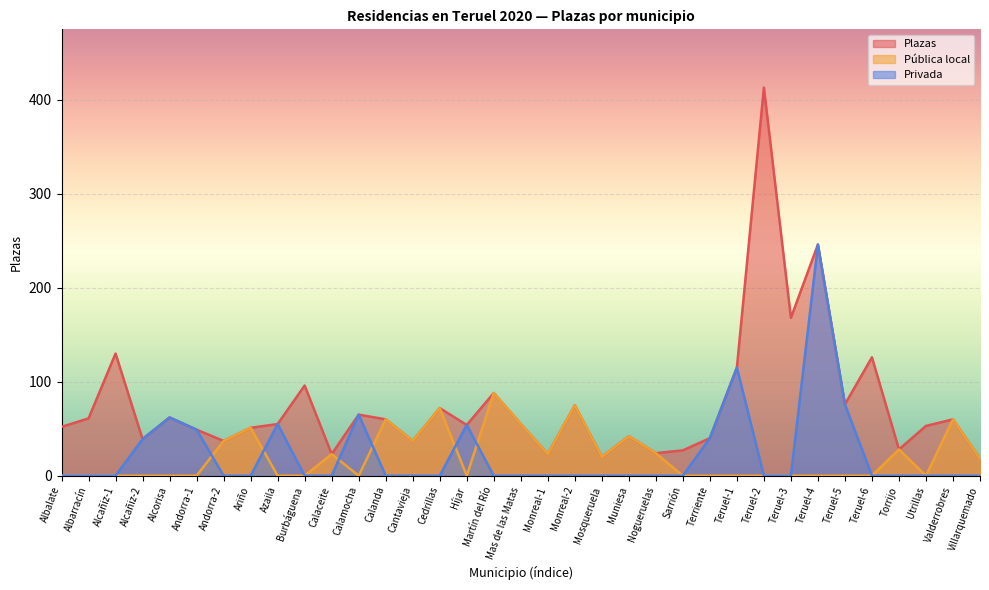

What position from the left is Híjar?

16